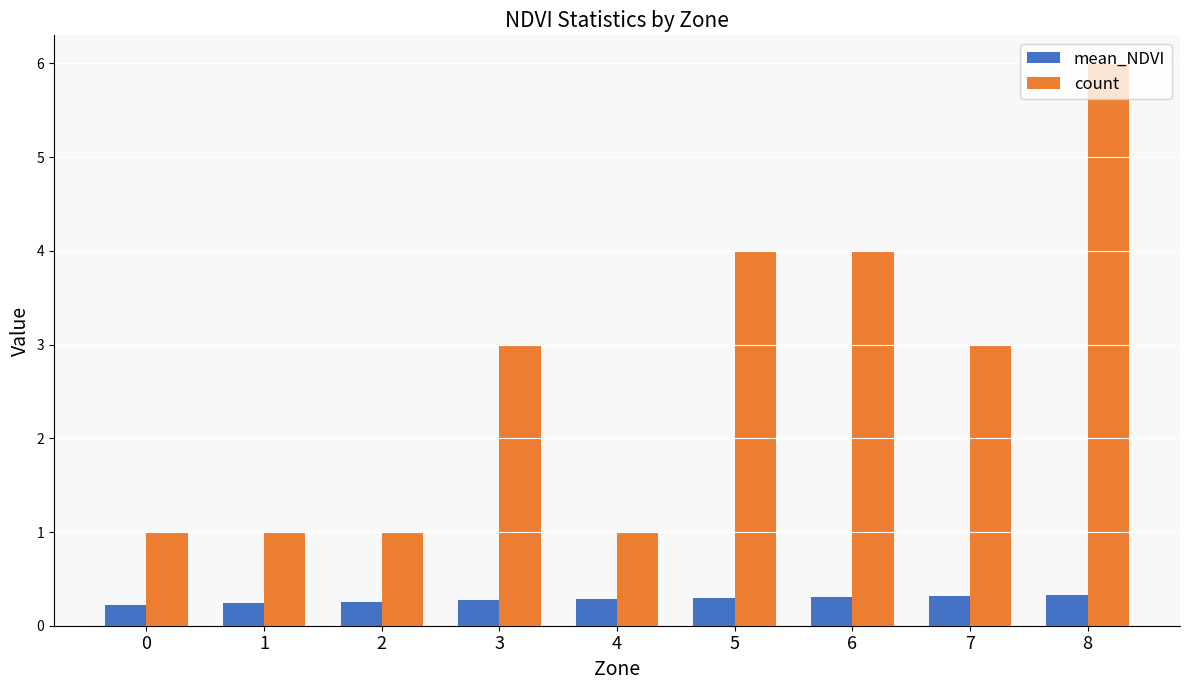

At 3, list the series in order from smallest to largest.

mean_NDVI, count